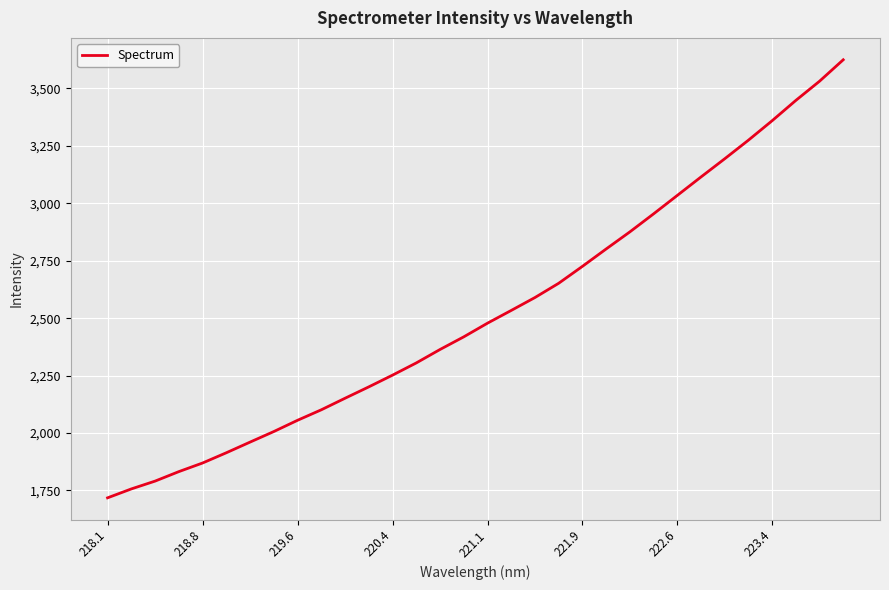

Count the number of categories in the chart.

32